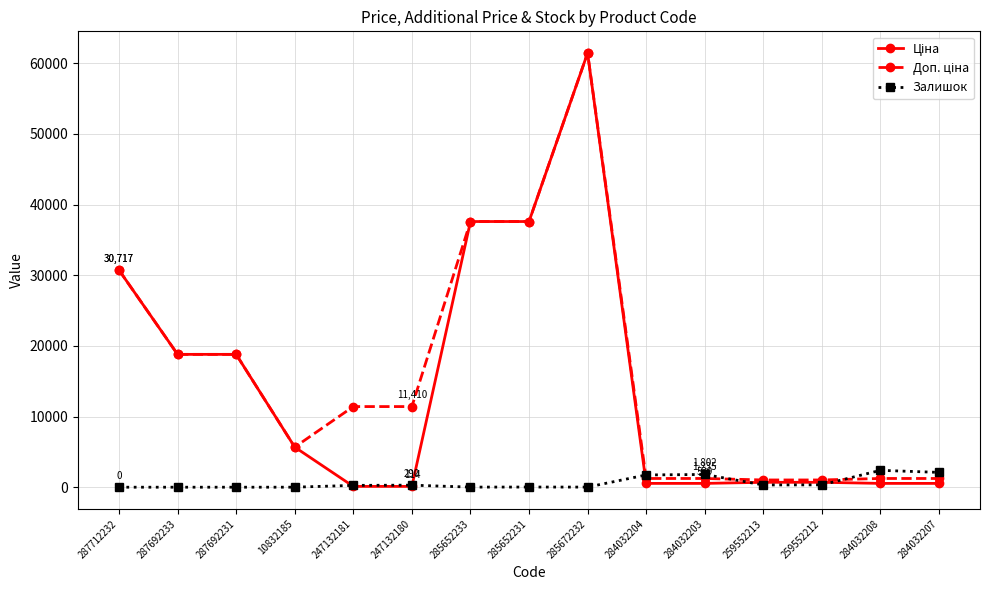

At which category does the chart reach its peak across all series?

285672232